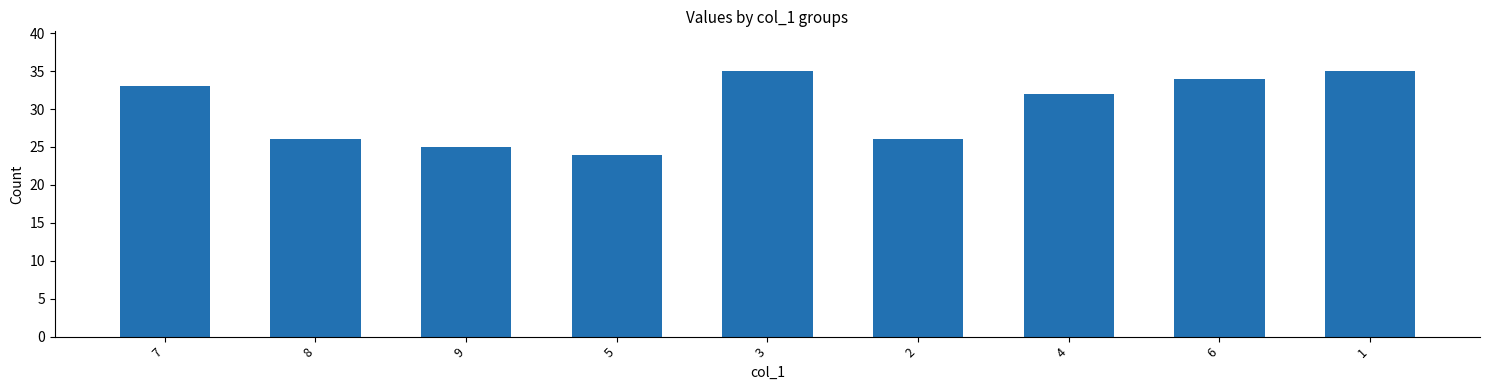

How many bars are there in total?

9